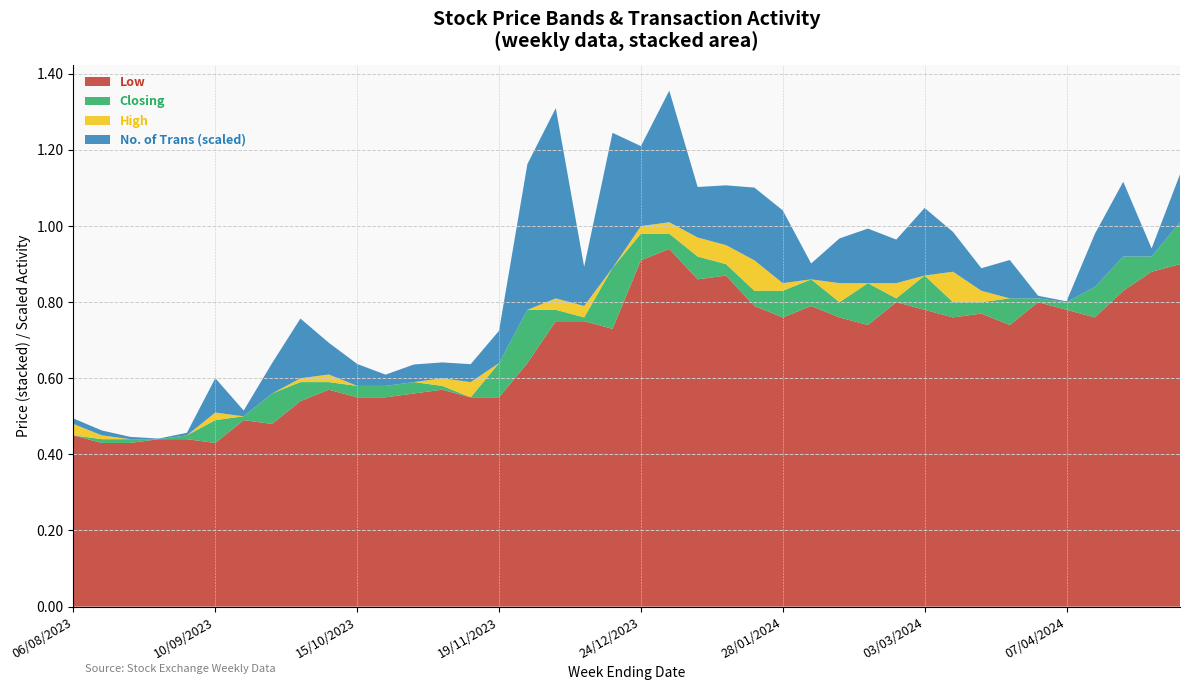

Reading left to right, transcribe all the data shown in this chart.

No. of Trans: 05/05/2024=166.0	28/04/2024=28.0	21/04/2024=259.0	14/04/2024=184.0	07/04/2024=3.0	31/03/2024=9.0	24/03/2024=133.0	17/03/2024=78.0	10/03/2024=138.0	03/03/2024=234.0	25/02/2024=151.0	18/02/2024=189.0	11/02/2024=155.0	04/02/2024=55.0	28/01/2024=252.0	21/01/2024=252.0	14/01/2024=207.0	07/01/2024=175.0	31/12/2023=456.0	24/12/2023=277.0	17/12/2023=468.0	10/12/2023=136.0	03/12/2023=659.0	26/11/2023=505.0	19/11/2023=112.0	12/11/2023=62.0	05/11/2023=55.0	29/10/2023=61.0	22/10/2023=39.0	15/10/2023=76.0	08/10/2023=110.0	01/10/2023=207.0	24/09/2023=105.0	17/09/2023=20.0	10/09/2023=119.0	03/09/2023=9.0	27/08/2023=2.0	20/08/2023=8.0	13/08/2023=17.0	06/08/2023=19.0
High: 05/05/2024=1.0	28/04/2024=0.9	21/04/2024=0.9	14/04/2024=0.8	07/04/2024=0.8	31/03/2024=0.8	24/03/2024=0.8	17/03/2024=0.8	10/03/2024=0.9	03/03/2024=0.9	25/02/2024=0.8	18/02/2024=0.8	11/02/2024=0.8	04/02/2024=0.9	28/01/2024=0.8	21/01/2024=0.9	14/01/2024=0.9	07/01/2024=1.0	31/12/2023=1.0	24/12/2023=1.0	17/12/2023=0.9	10/12/2023=0.8	03/12/2023=0.8	26/11/2023=0.8	19/11/2023=0.6	12/11/2023=0.6	05/11/2023=0.6	29/10/2023=0.6	22/10/2023=0.6	15/10/2023=0.6	08/10/2023=0.6	01/10/2023=0.6	24/09/2023=0.6	17/09/2023=0.5	10/09/2023=0.5	03/09/2023=0.5	27/08/2023=0.4	20/08/2023=0.4	13/08/2023=0.5	06/08/2023=0.5
Closing: 05/05/2024=1.0	28/04/2024=0.9	21/04/2024=0.9	14/04/2024=0.8	07/04/2024=0.8	31/03/2024=0.8	24/03/2024=0.8	17/03/2024=0.8	10/03/2024=0.8	03/03/2024=0.9	25/02/2024=0.8	18/02/2024=0.8	11/02/2024=0.8	04/02/2024=0.9	28/01/2024=0.8	21/01/2024=0.8	14/01/2024=0.9	07/01/2024=0.9	31/12/2023=1.0	24/12/2023=1.0	17/12/2023=0.9	10/12/2023=0.8	03/12/2023=0.8	26/11/2023=0.8	19/11/2023=0.6	12/11/2023=0.6	05/11/2023=0.6	29/10/2023=0.6	22/10/2023=0.6	15/10/2023=0.6	08/10/2023=0.6	01/10/2023=0.6	24/09/2023=0.6	17/09/2023=0.5	10/09/2023=0.5	03/09/2023=0.5	27/08/2023=0.4	20/08/2023=0.4	13/08/2023=0.4	06/08/2023=0.5
Low: 05/05/2024=0.9	28/04/2024=0.9	21/04/2024=0.8	14/04/2024=0.8	07/04/2024=0.8	31/03/2024=0.8	24/03/2024=0.7	17/03/2024=0.8	10/03/2024=0.8	03/03/2024=0.8	25/02/2024=0.8	18/02/2024=0.7	11/02/2024=0.8	04/02/2024=0.8	28/01/2024=0.8	21/01/2024=0.8	14/01/2024=0.9	07/01/2024=0.9	31/12/2023=0.9	24/12/2023=0.9	17/12/2023=0.7	10/12/2023=0.8	03/12/2023=0.8	26/11/2023=0.6	19/11/2023=0.6	12/11/2023=0.6	05/11/2023=0.6	29/10/2023=0.6	22/10/2023=0.6	15/10/2023=0.6	08/10/2023=0.6	01/10/2023=0.5	24/09/2023=0.5	17/09/2023=0.5	10/09/2023=0.4	03/09/2023=0.4	27/08/2023=0.4	20/08/2023=0.4	13/08/2023=0.4	06/08/2023=0.5